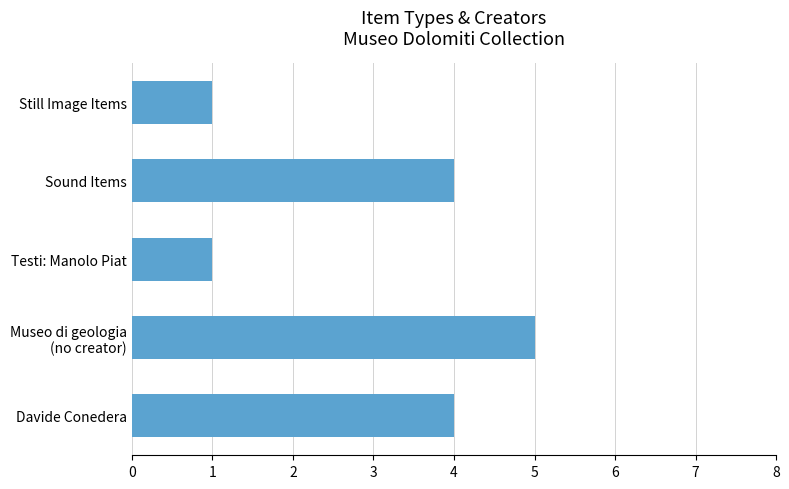

Between Still Image Items and Sound Items, which is larger?

Sound Items